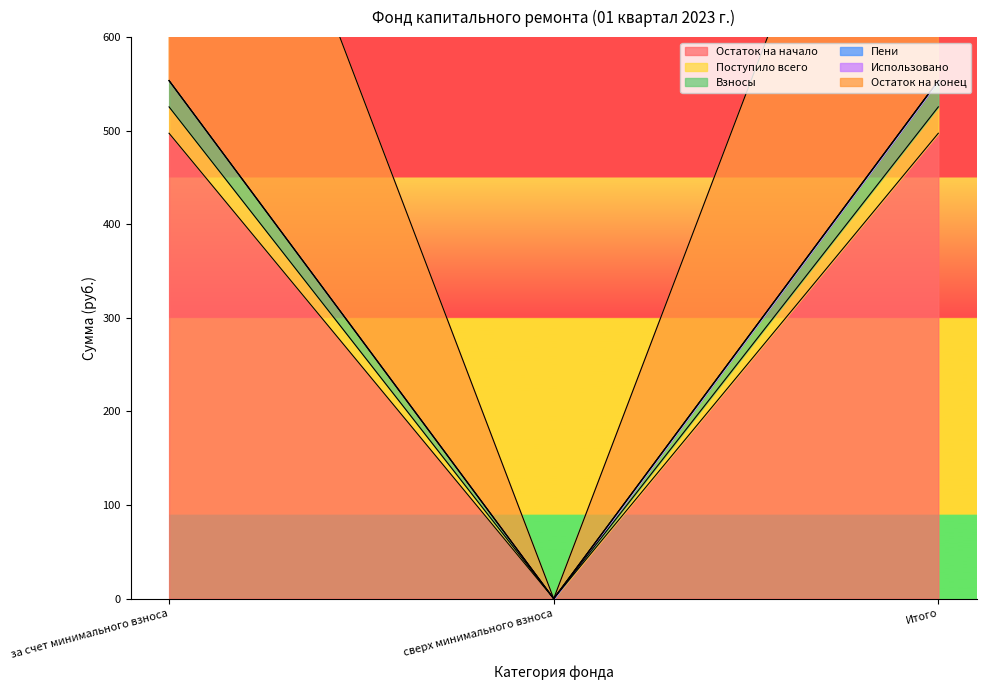

At which category is the sum across all series the highest?

за счет минимального взноса